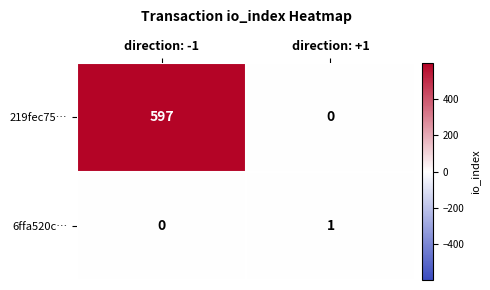

What is the sum of all 219fec75… values?

597